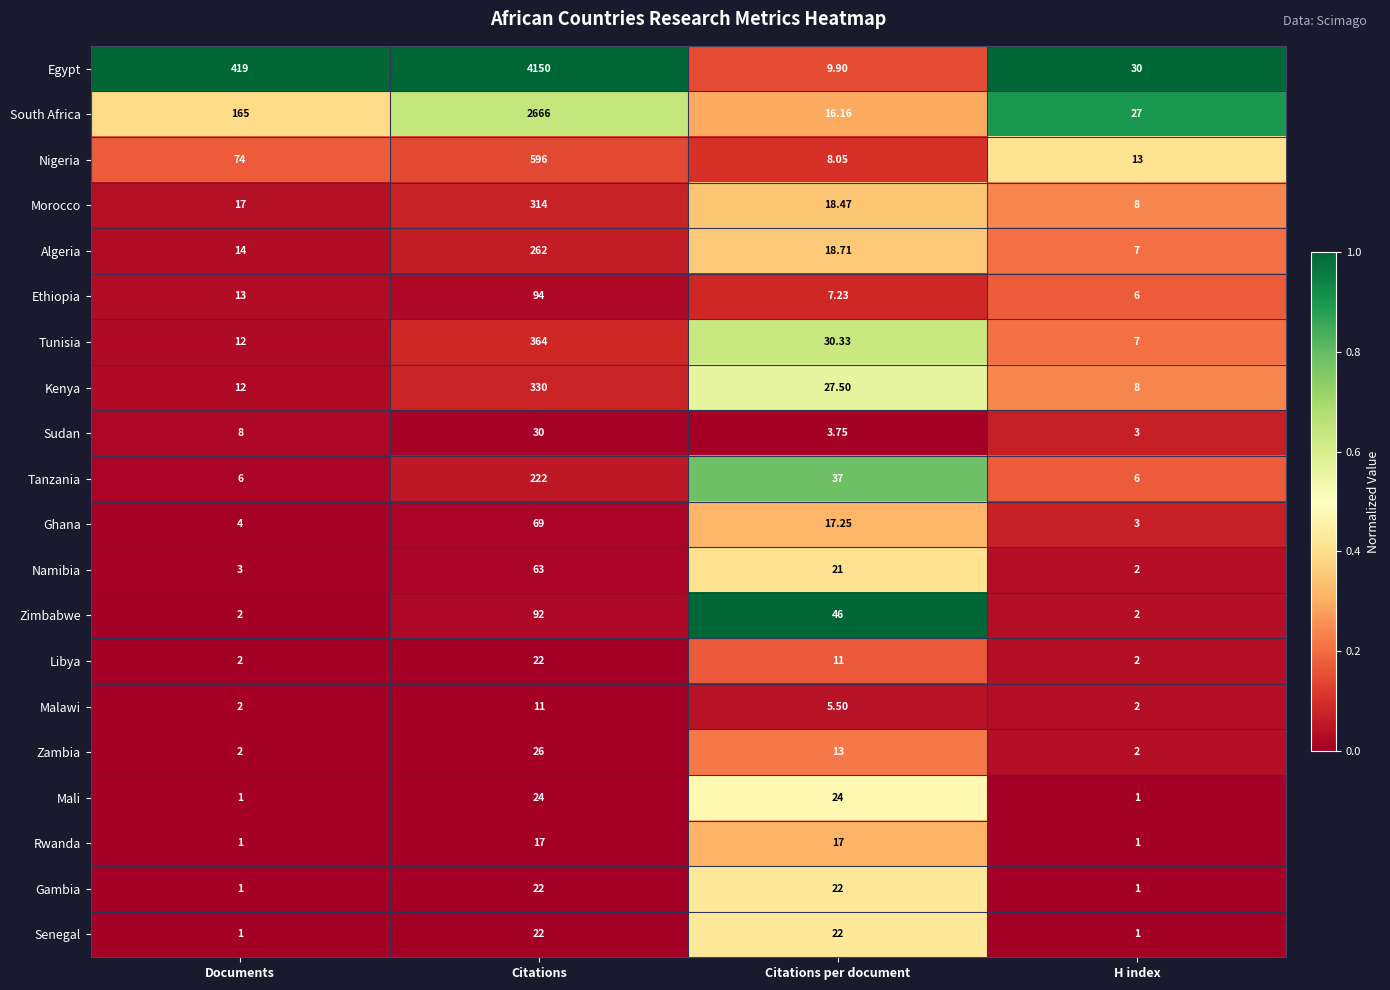

What is the total value across all series at Citations?

9396.0